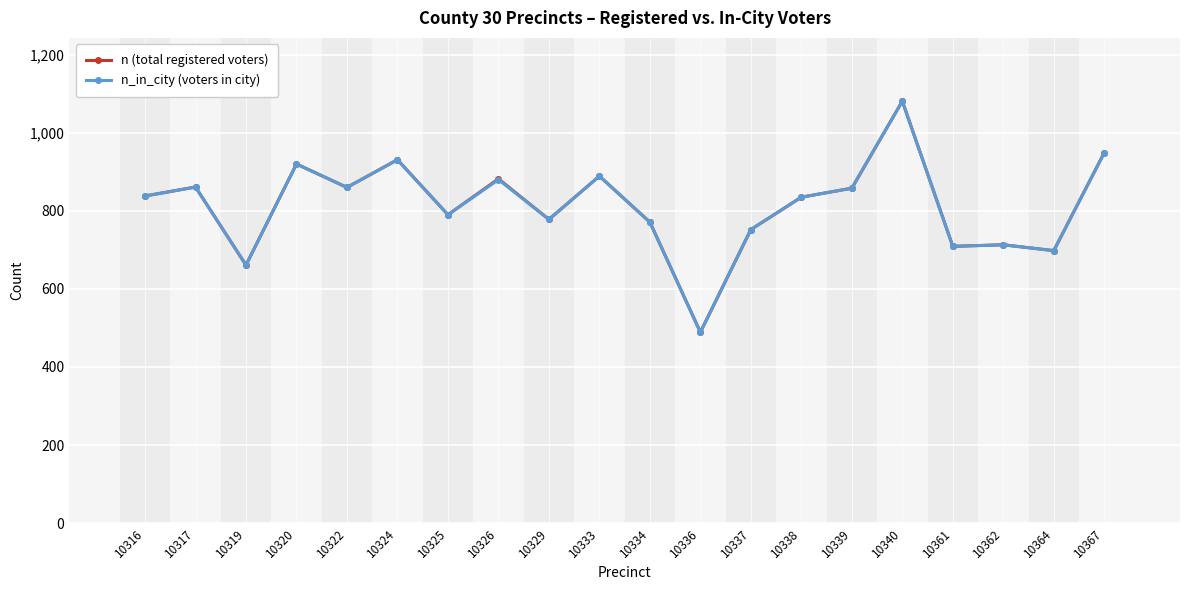

At which label is n_in_city (voters in city) closest to 785?

10325